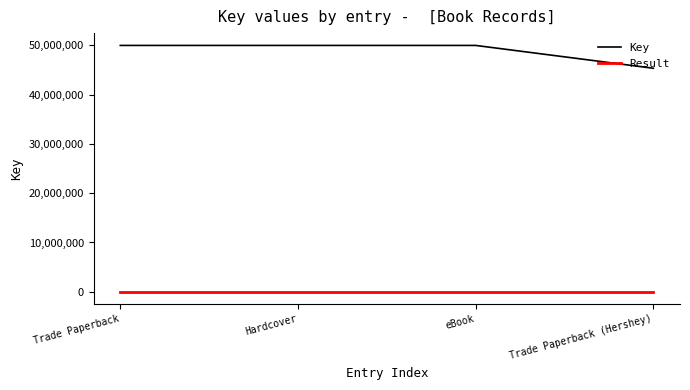

Is the value of Result at Trade Paperback greater than the value of Key at eBook?

No